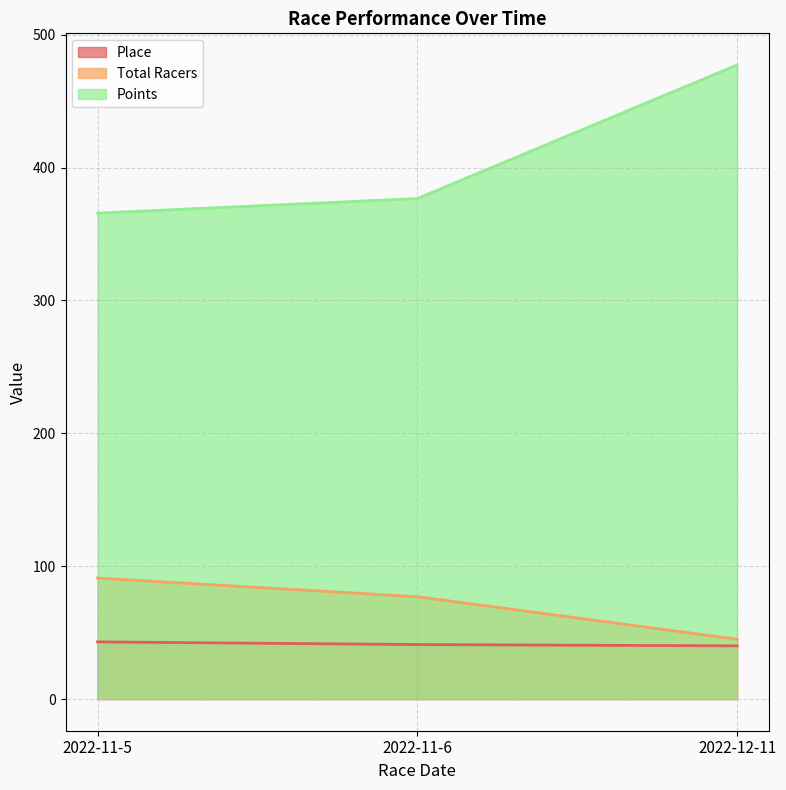

Is it true that Place equals 67.0 at 2022-12-11?

False